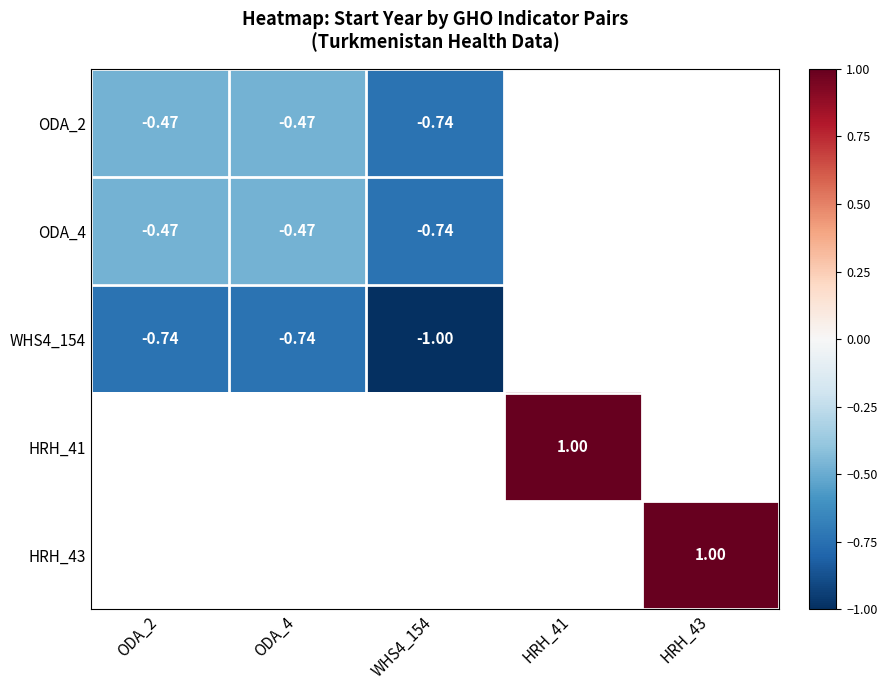

True or false: ODA_2 has a value of -0.5 at WHS4_154.

False